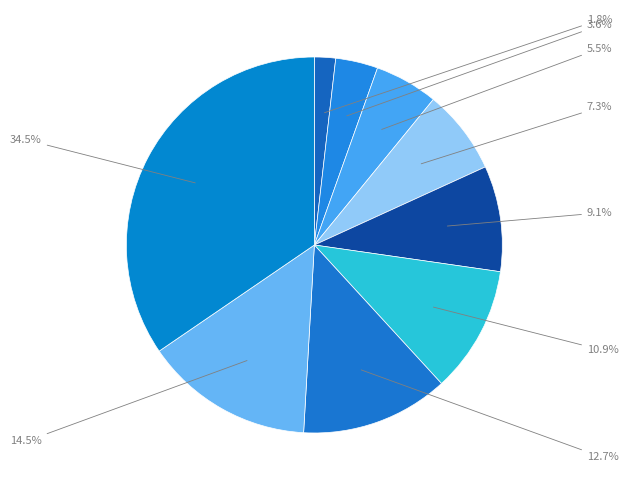

How many segments does this pie chart have?

9